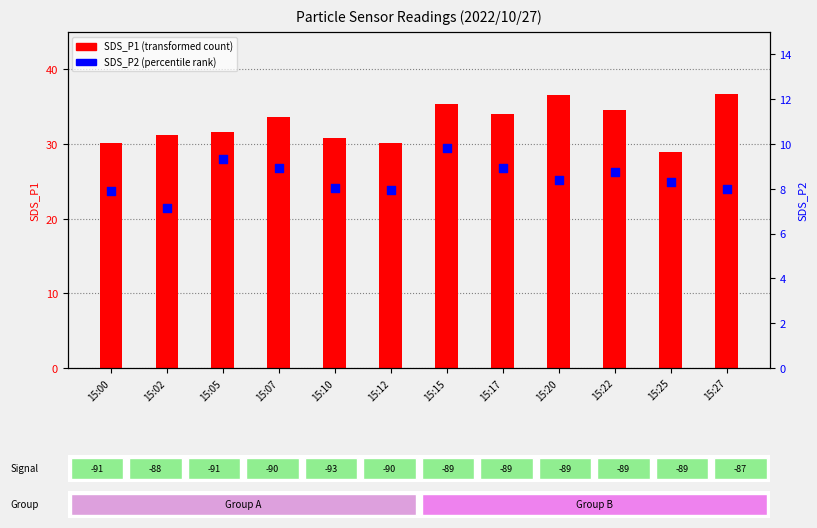

What is the total value across all series at 15:25?

37.2